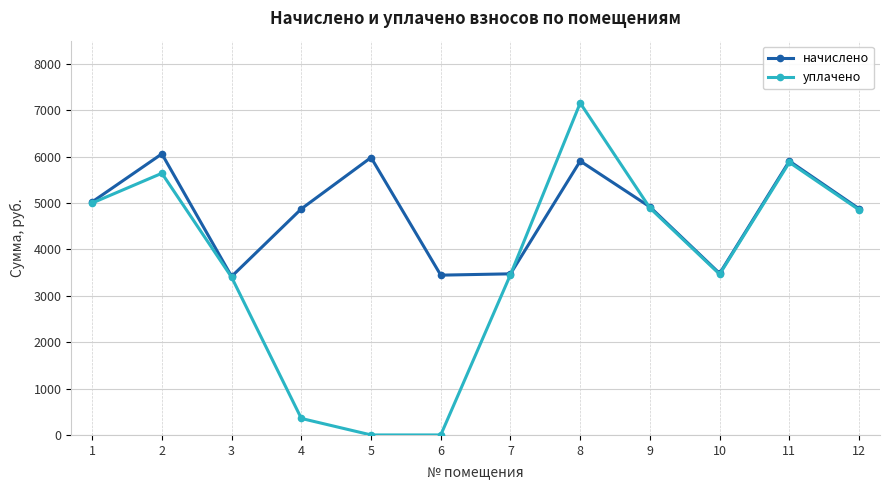

How many data points in начислено are less than 4916?

6